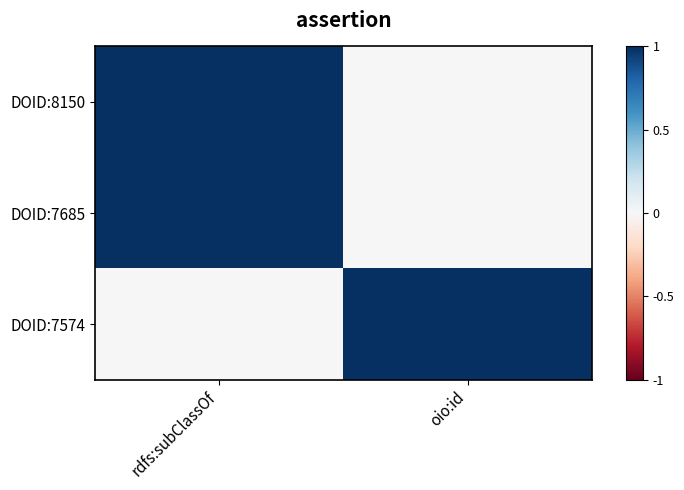

Reading right to left, transcribe all the data shown in this chart.

DOID:8150: oio:id=0	rdfs:subClassOf=1
DOID:7685: oio:id=0	rdfs:subClassOf=1
DOID:7574: oio:id=1	rdfs:subClassOf=0